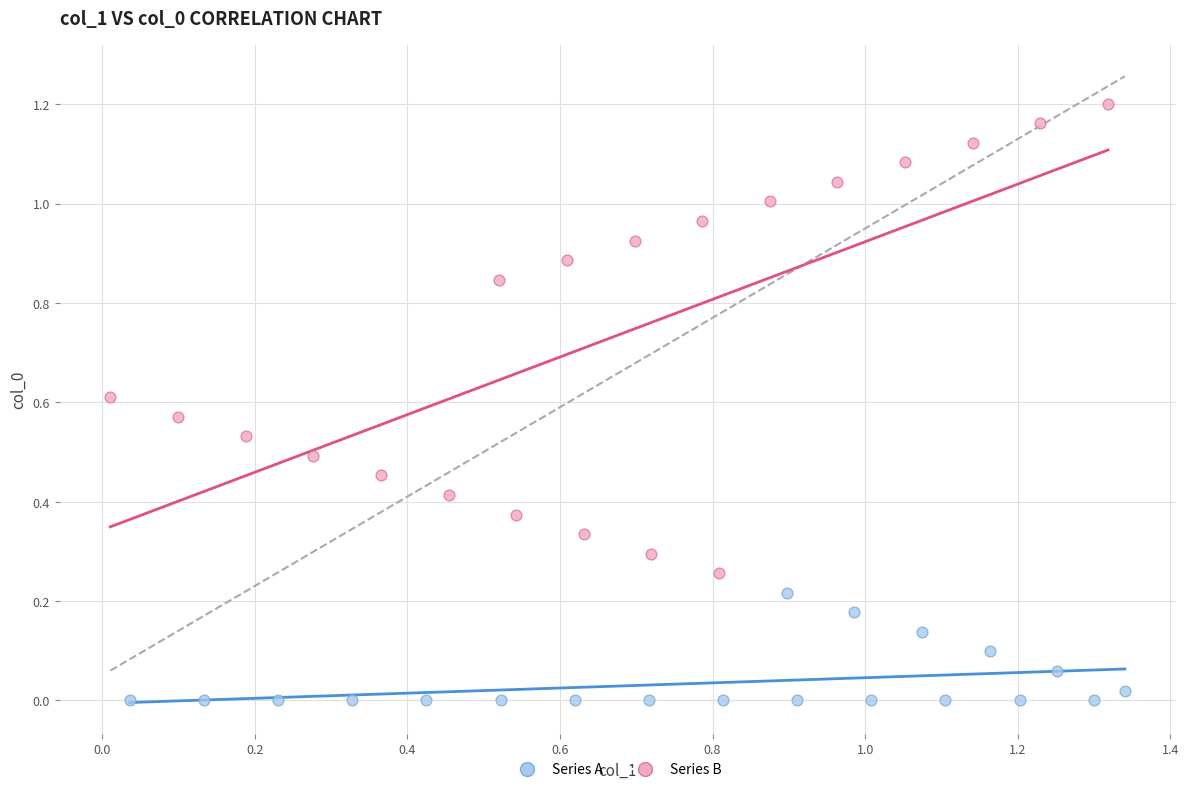

Which series has the widest spread of Y values?

Series B